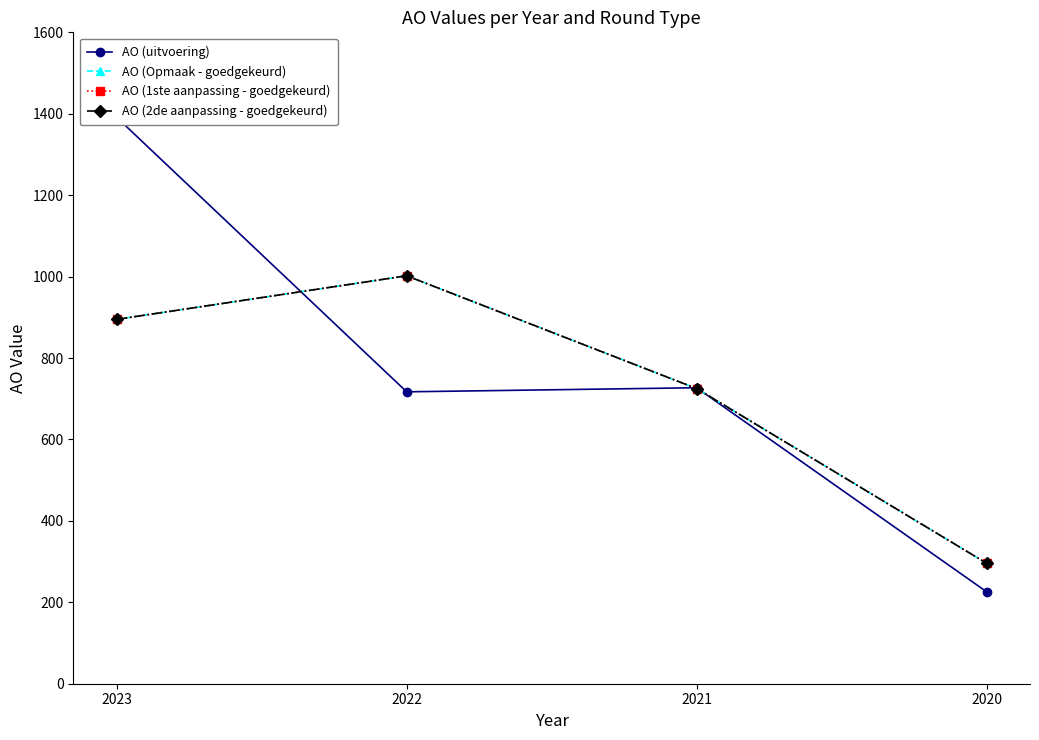

How many lines are shown in the chart?

4